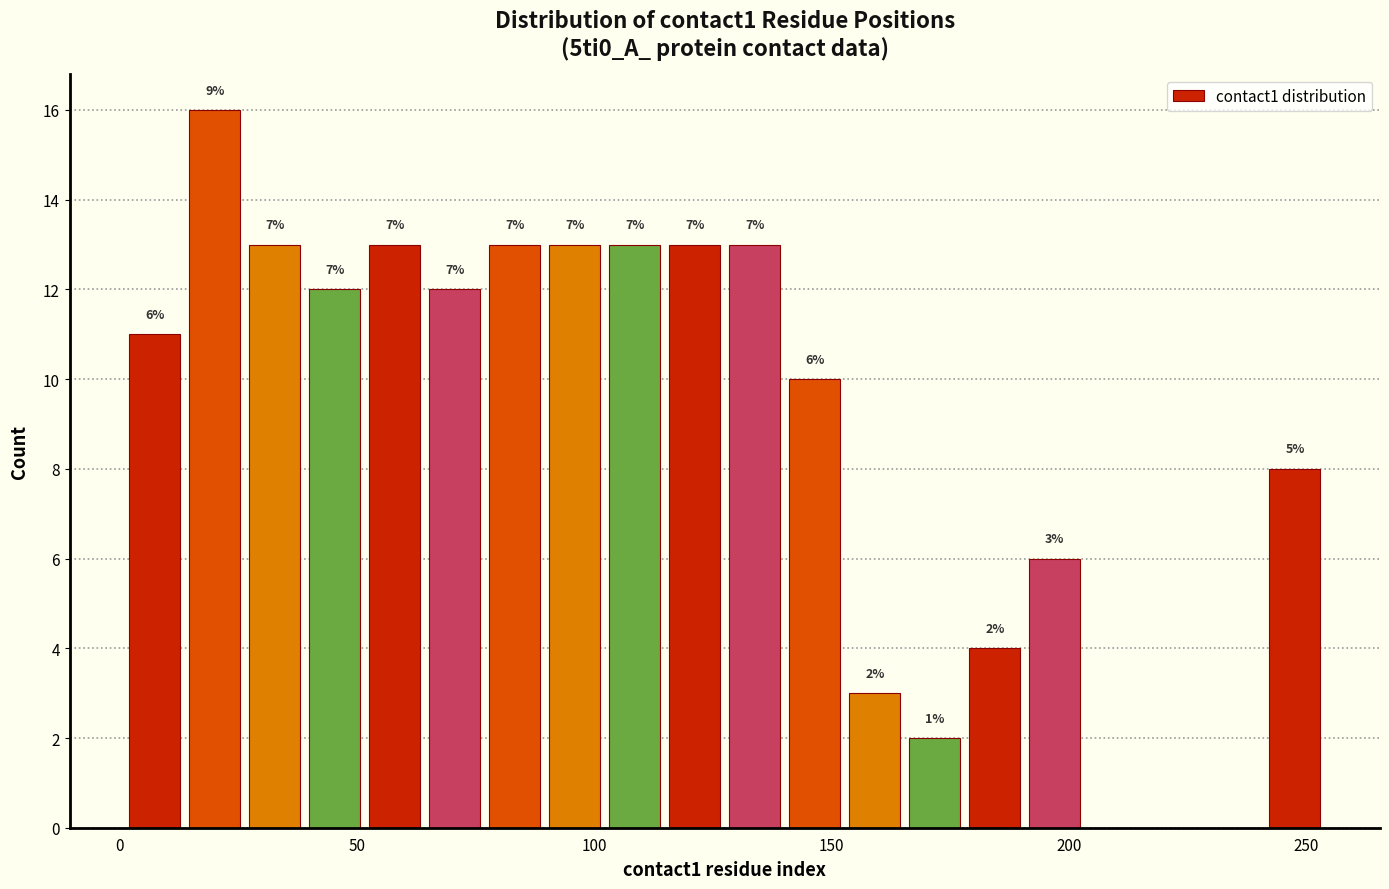

Around what value on the x-axis is the tallest bar? Give the approximate position of its centre, as read against the axis.

20